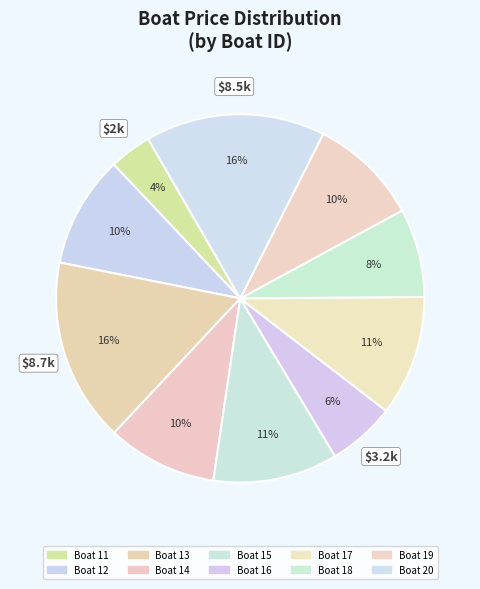

How many slices are in this pie chart?

10